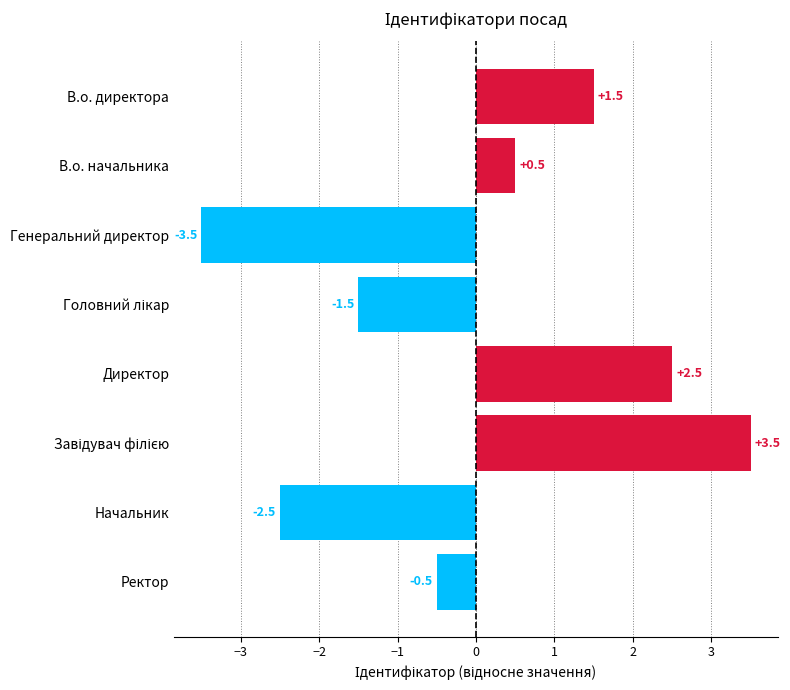

What is the minimum value shown in the chart?

-3.5